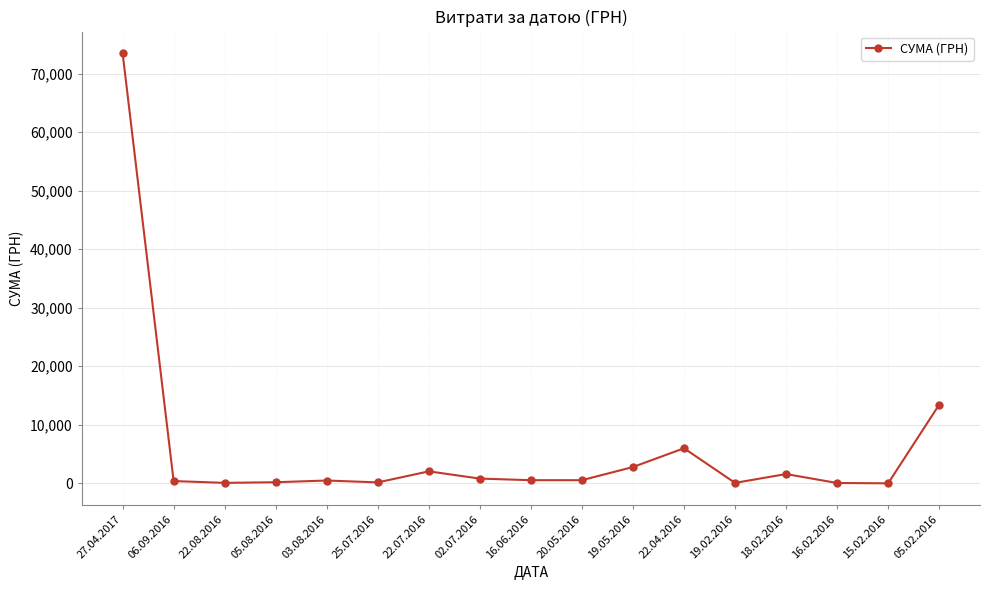

What is the label of the 10th point from the right?

02.07.2016